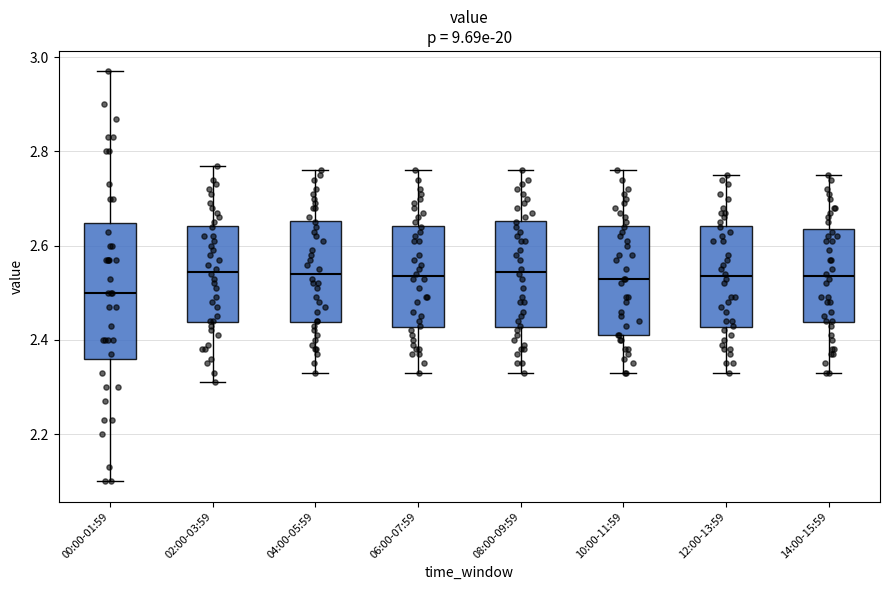

Where does the lower whisker of the box for 10:00-11:59 end on the y-axis? The values are not printed on the chart, so give them approximately, as read against the axis.

2.34